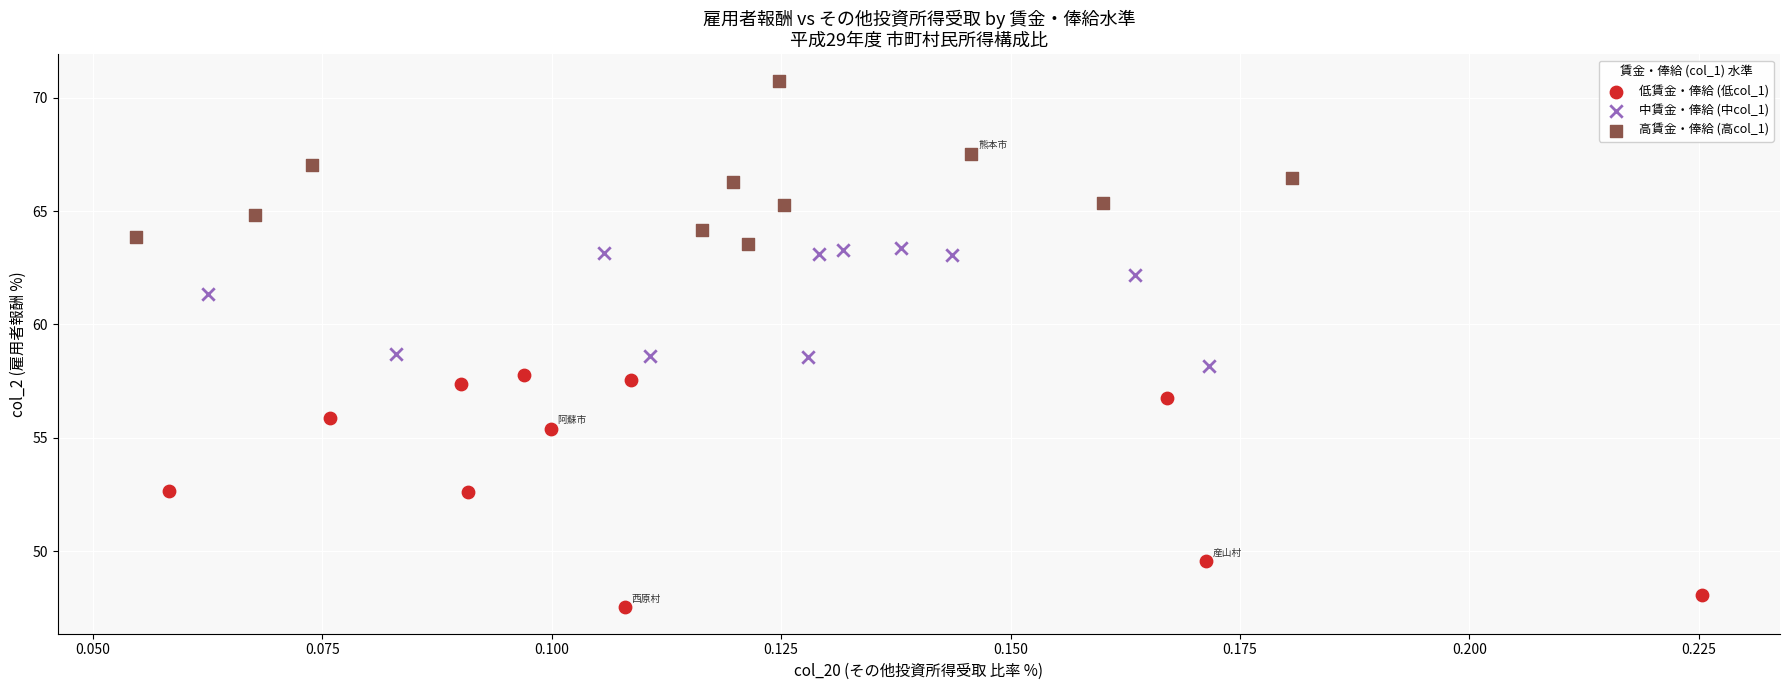

Which series reaches the minimum Y coordinate?

低賃金・俸給 (低col_1)